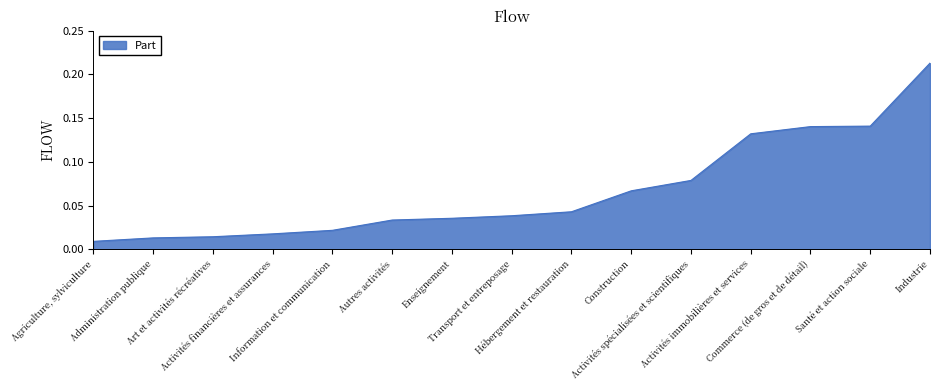

What is the difference between the maximum and minimum values?

0.2